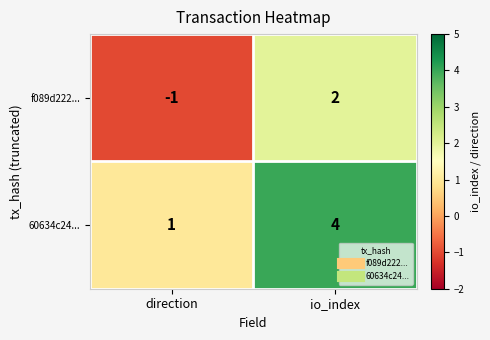

List the labels in order of f089d222... value, largest first.

io_index, direction